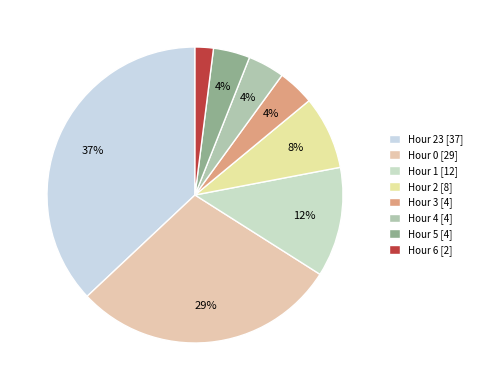

Rank the categories by value from lowest to highest.

Hour 6 [2], Hour 3 [4], Hour 4 [4], Hour 5 [4], Hour 2 [8], Hour 1 [12], Hour 0 [29], Hour 23 [37]